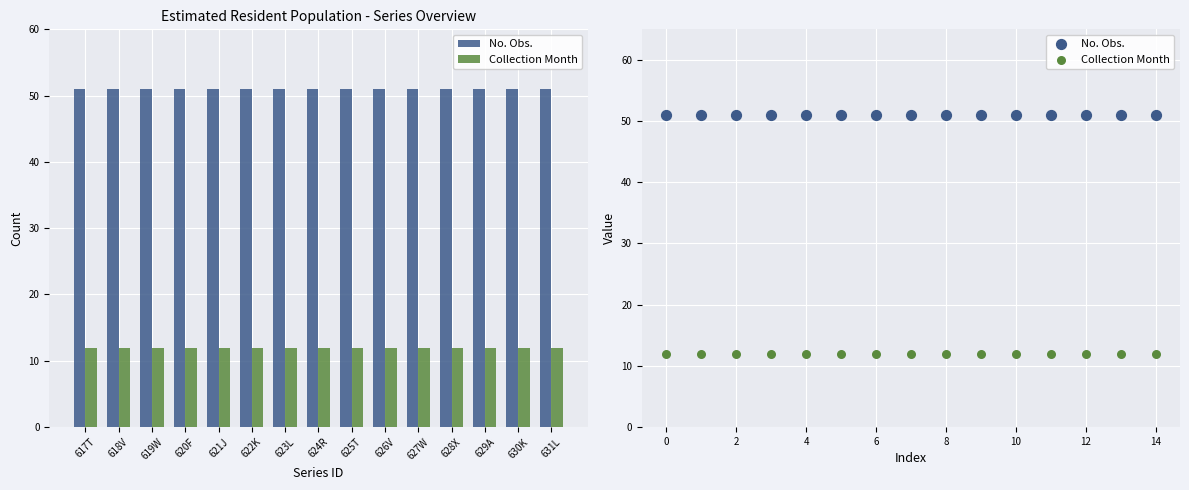

What are all the series names shown in the legend?

No. Obs., Collection Month